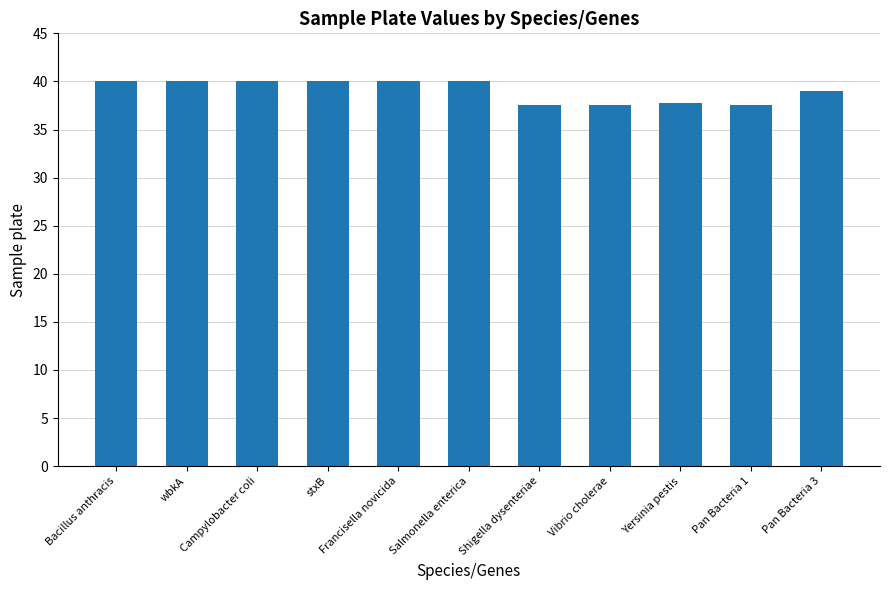

Which has a higher value, Francisella novicida or Vibrio cholerae?

Francisella novicida